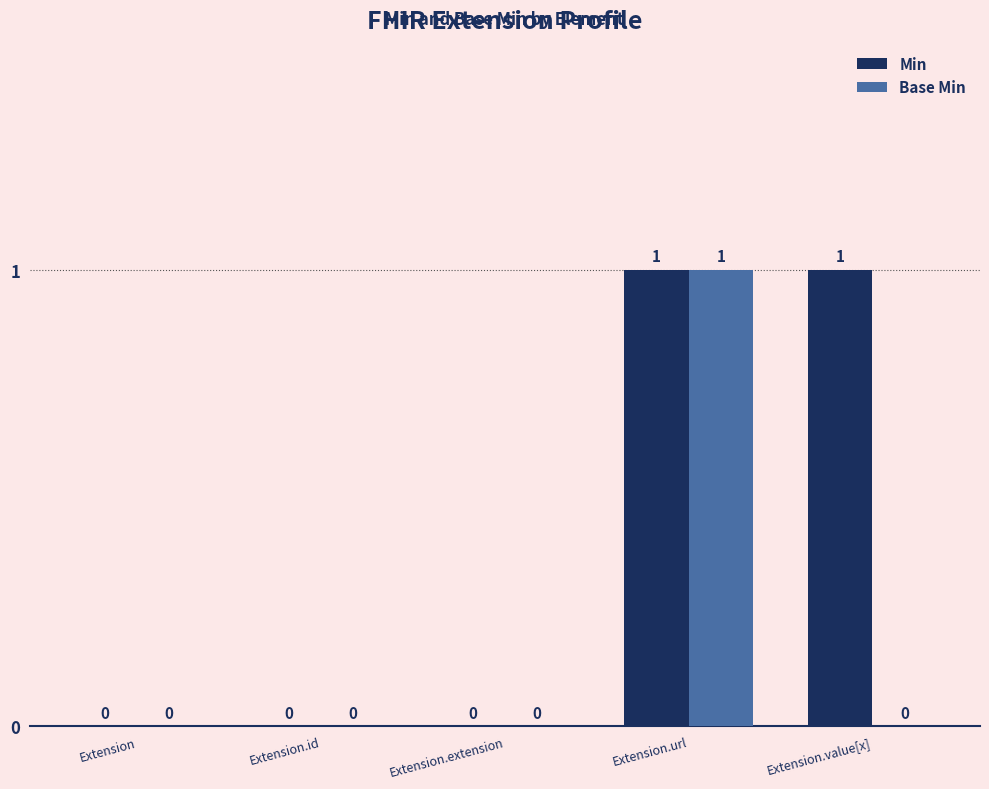

True or false: Base Min has a value of -1 at Extension.extension.

False